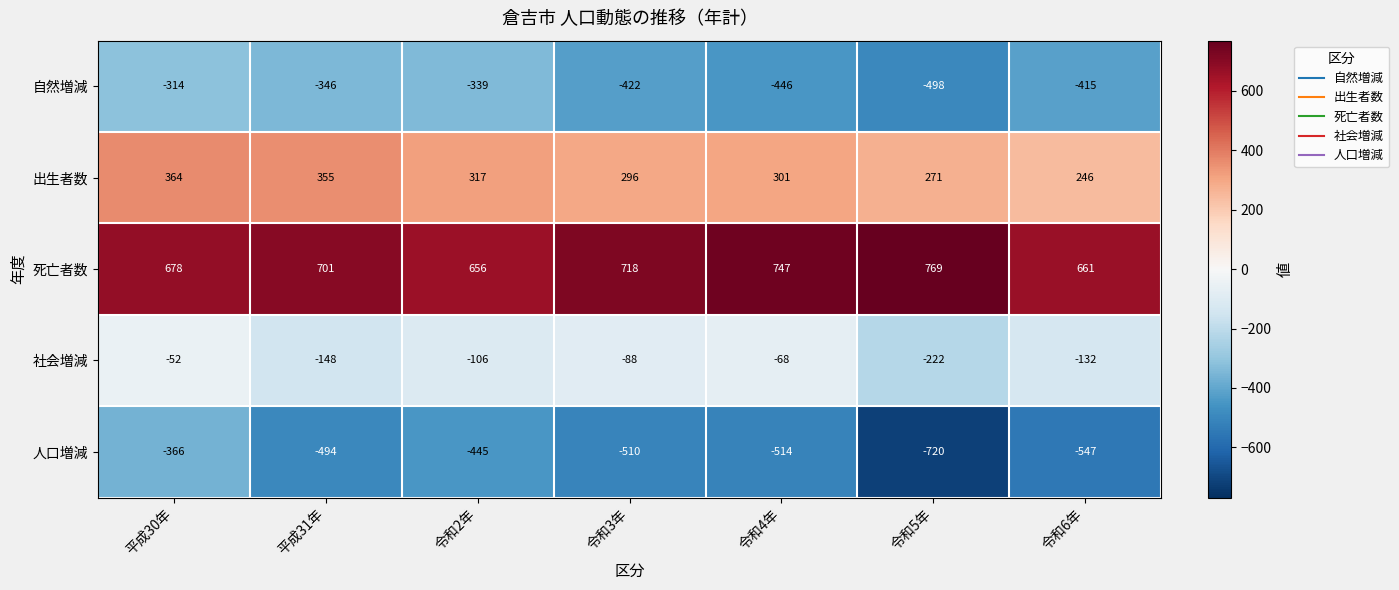

Where is 出生者数 nearest to the value 305?

令和4年